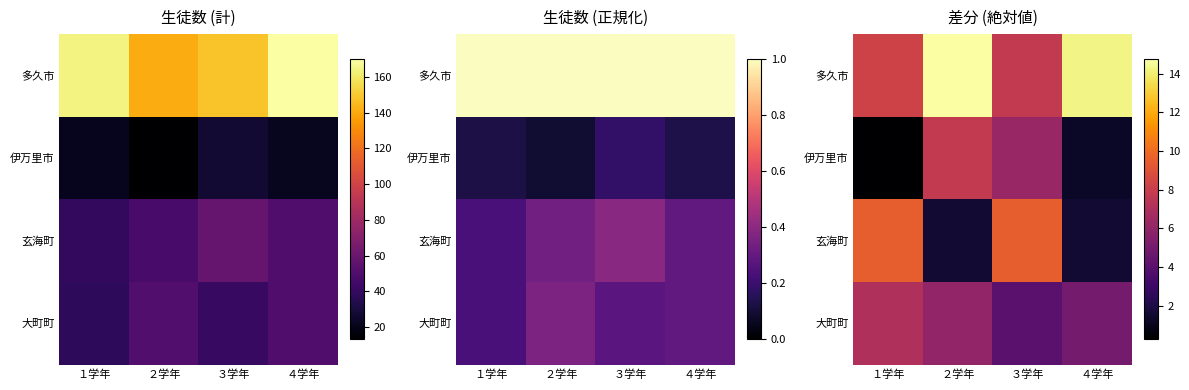

What is the total value across all series at １学年?

25.0